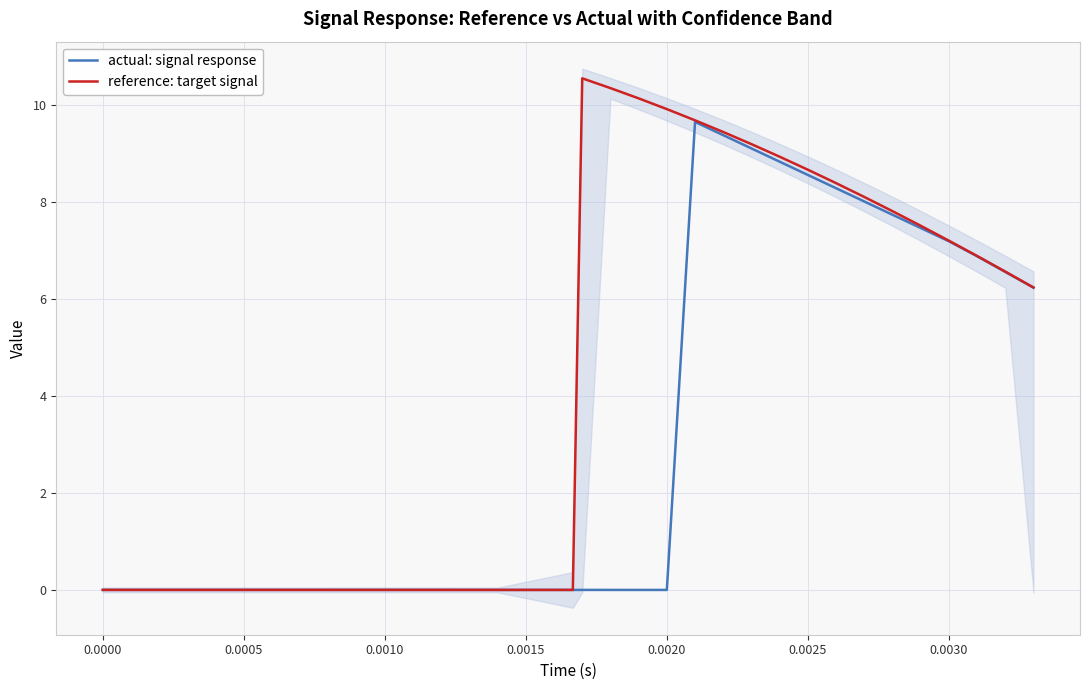

True or false: reference: target signal and actual: signal response cross at least once.

False